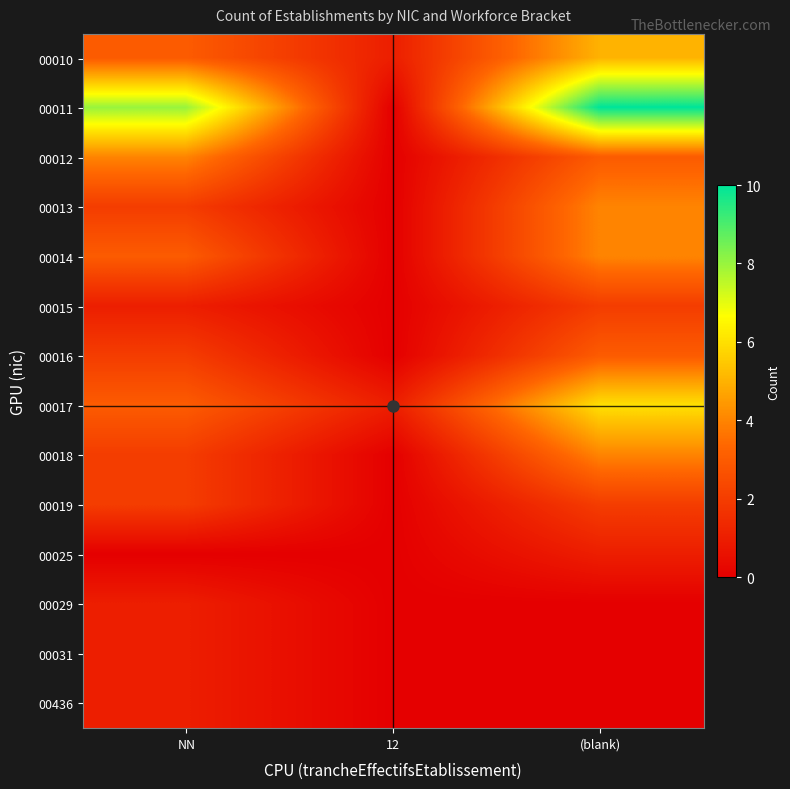

Between (blank) and NN, which is larger?

(blank)